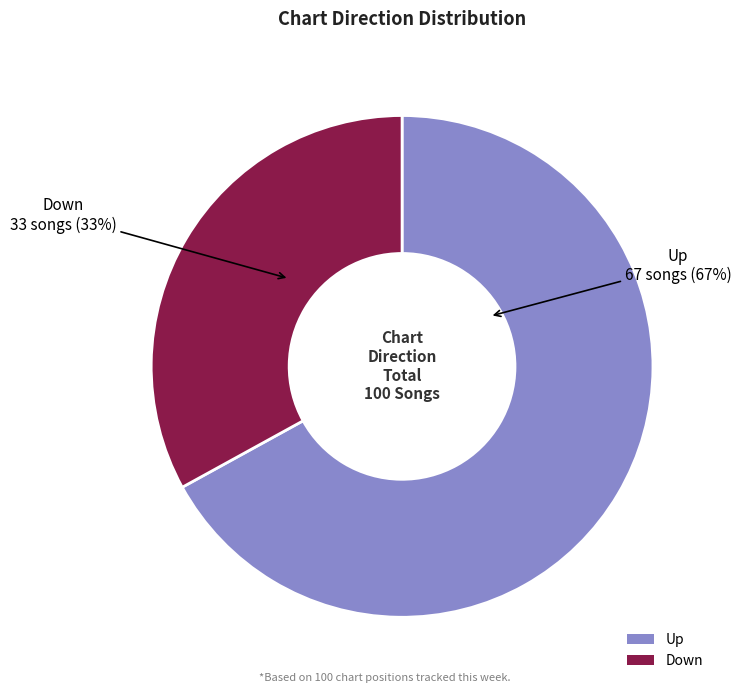

To the nearest percent, what percentage of the pie is Down?

33%